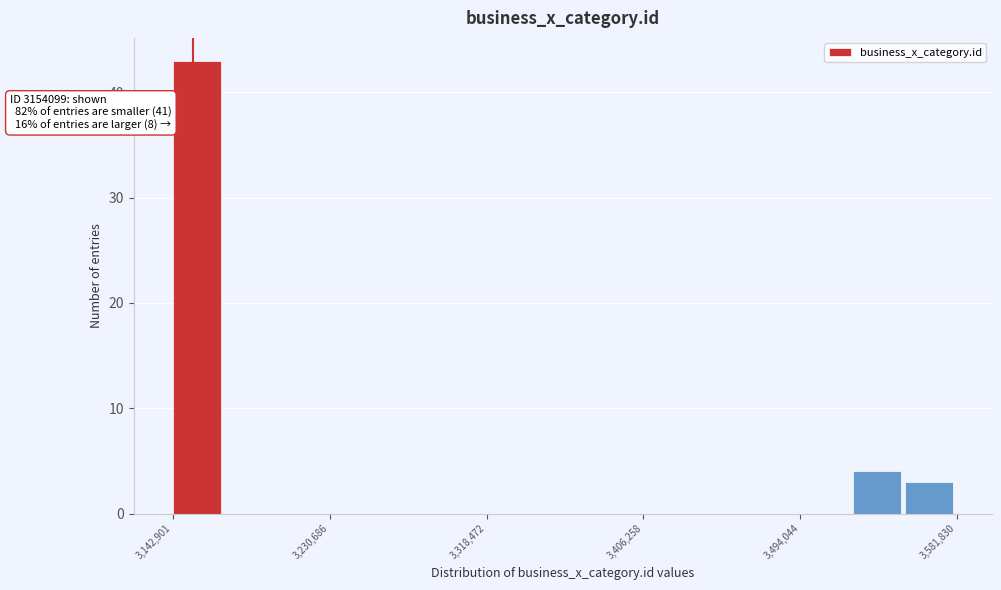

Around what value on the x-axis is the tallest bar? Give the approximate position of its centre, as read against the axis.

3160000